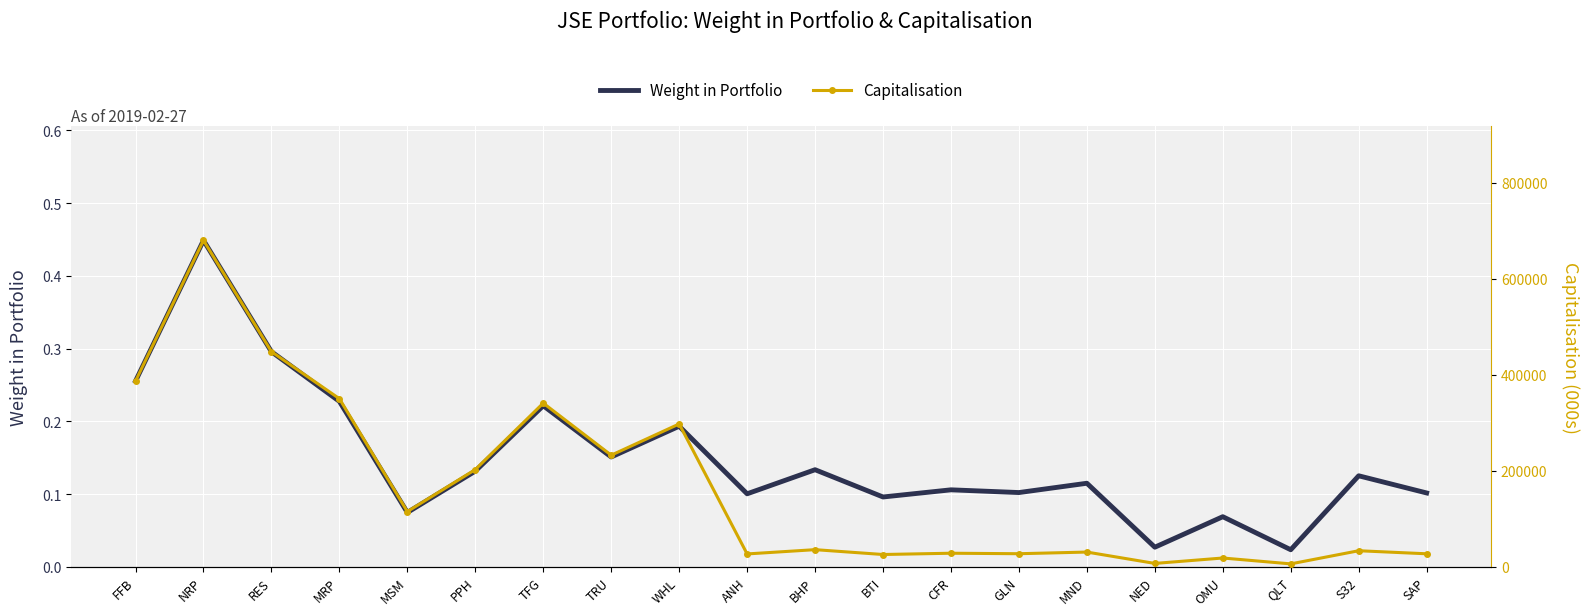

Where does the Capitalisation series first go above 35959?

FFB